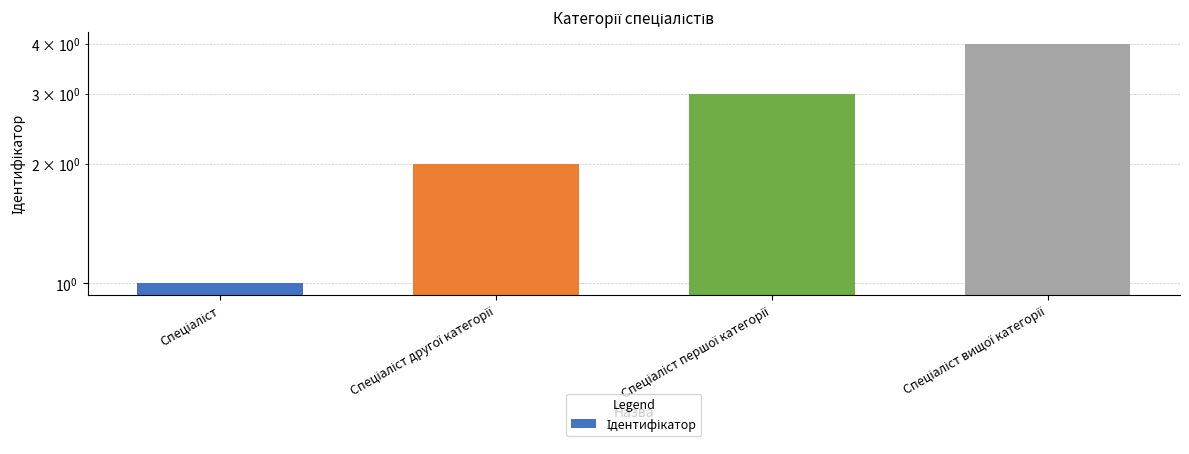

What is the minimum value shown in the chart?

1